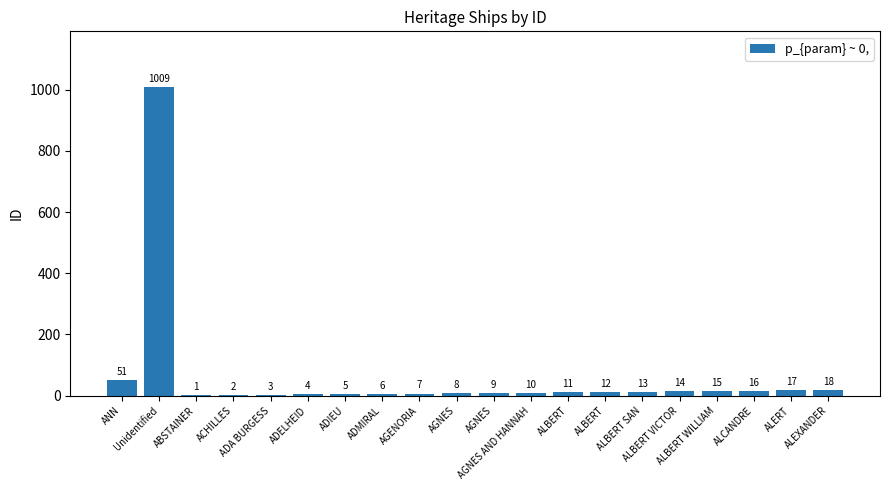

What is the label of the 6th bar from the left?

ADELHEID